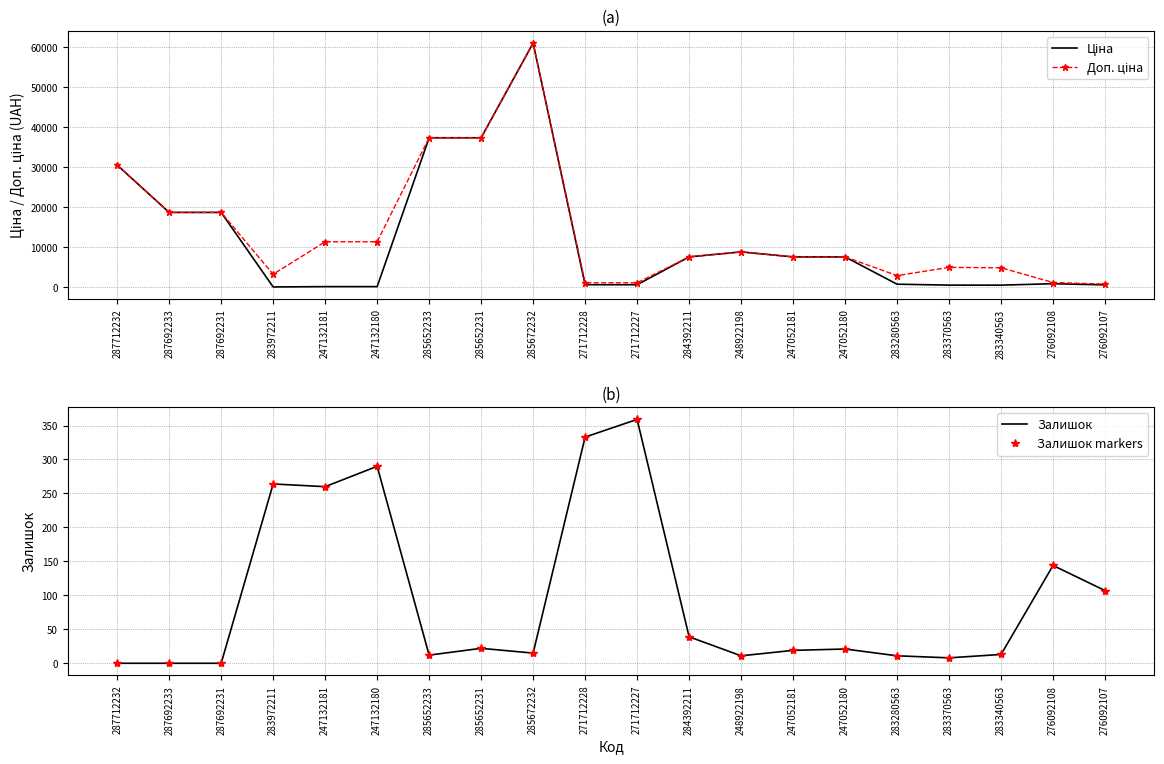

How many lines are shown in the chart?

4